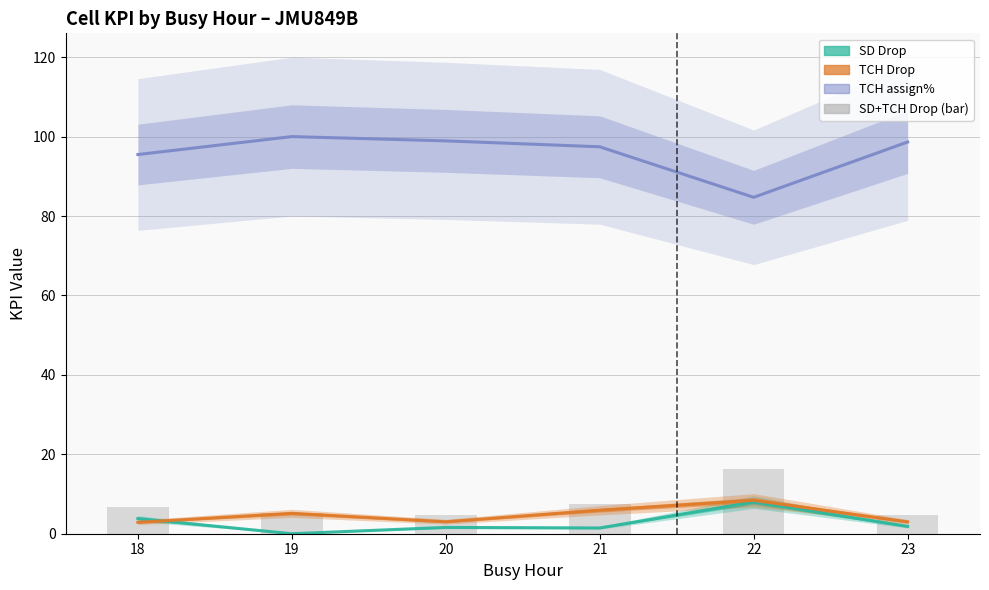

Which category has the highest value across all series?

19